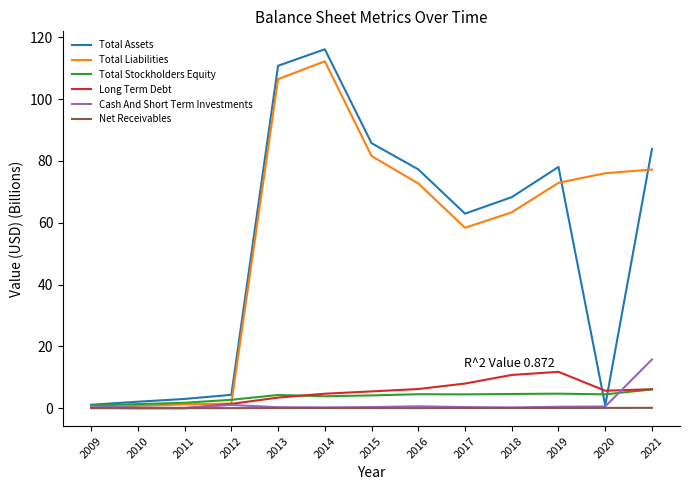

Which series has the largest total across all categories?

Total Liabilities